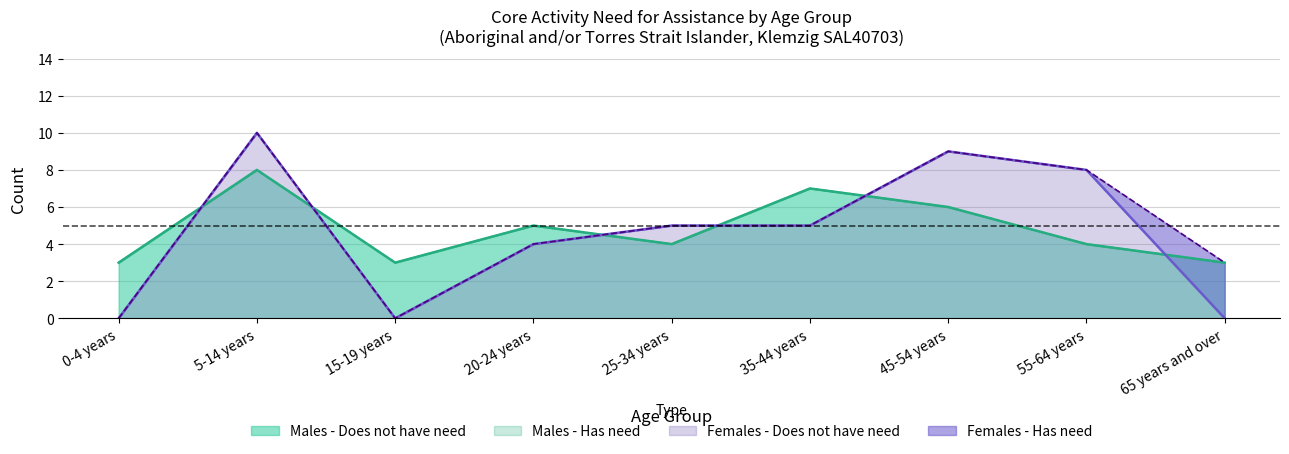

Reading right to left, what are all the values shown in this chart?

Males - Does not have need: 3	4	6	7	4	5	3	8	3
Females - Does not have need: 0	8	9	5	5	4	0	10	0